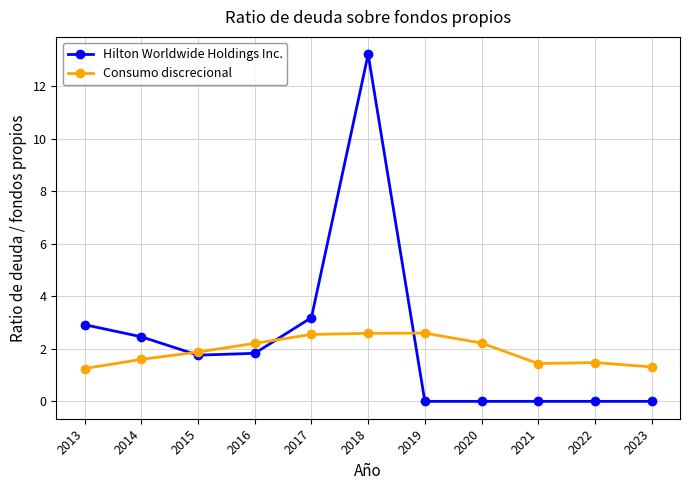

How many values in the Hilton Worldwide Holdings Inc. series exceed 1?

6